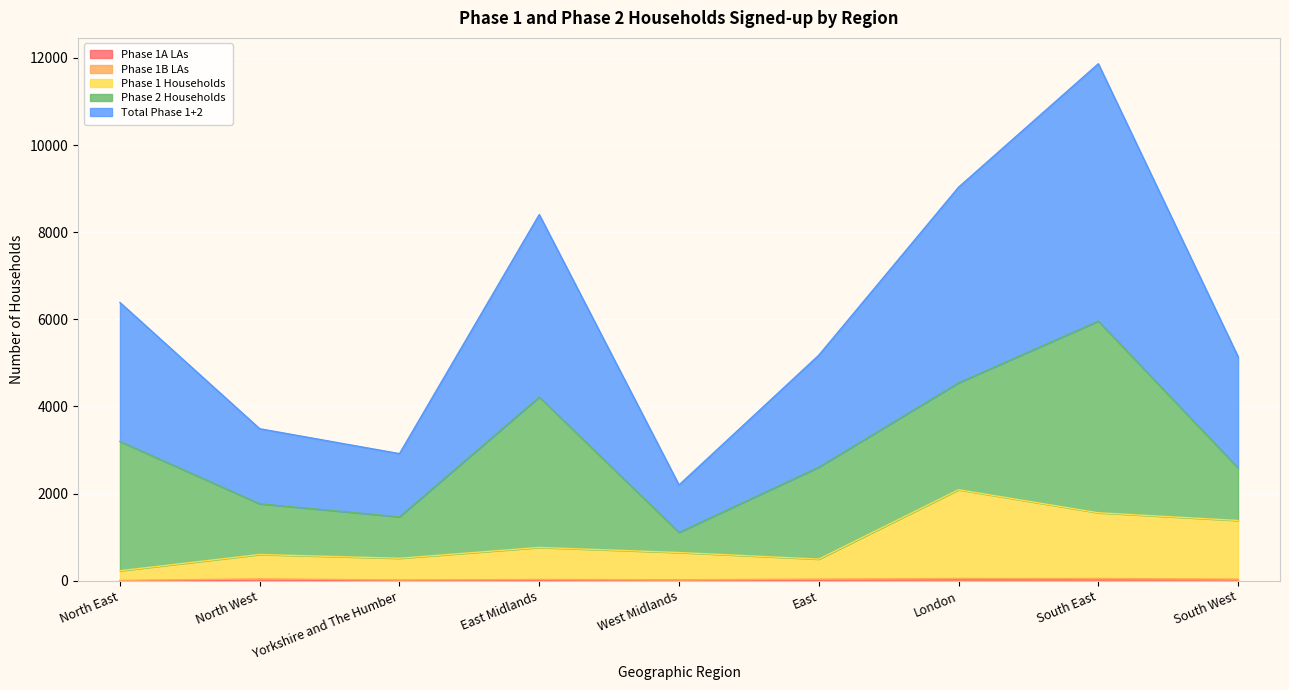

Rank the categories by Phase 1 Households value from lowest to highest.

North East, East, Yorkshire and The Humber, North West, West Midlands, East Midlands, South West, South East, London